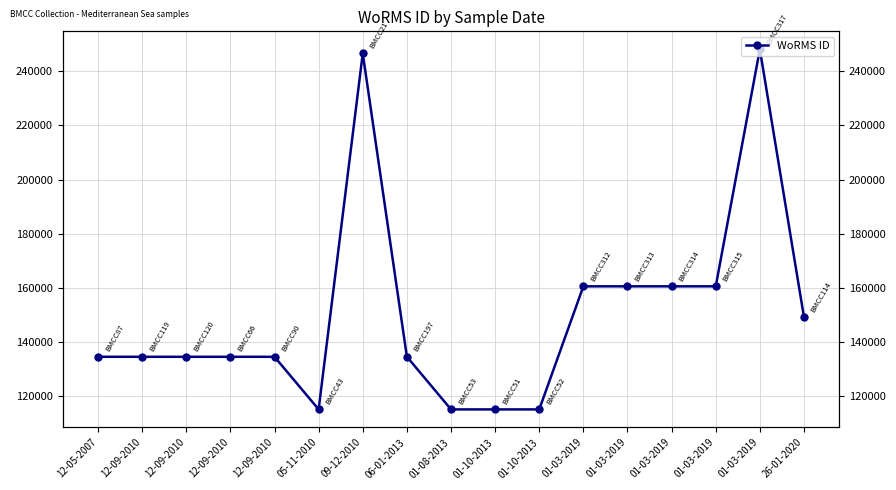

At which label does the data first exceed 134529?

09-12-2010